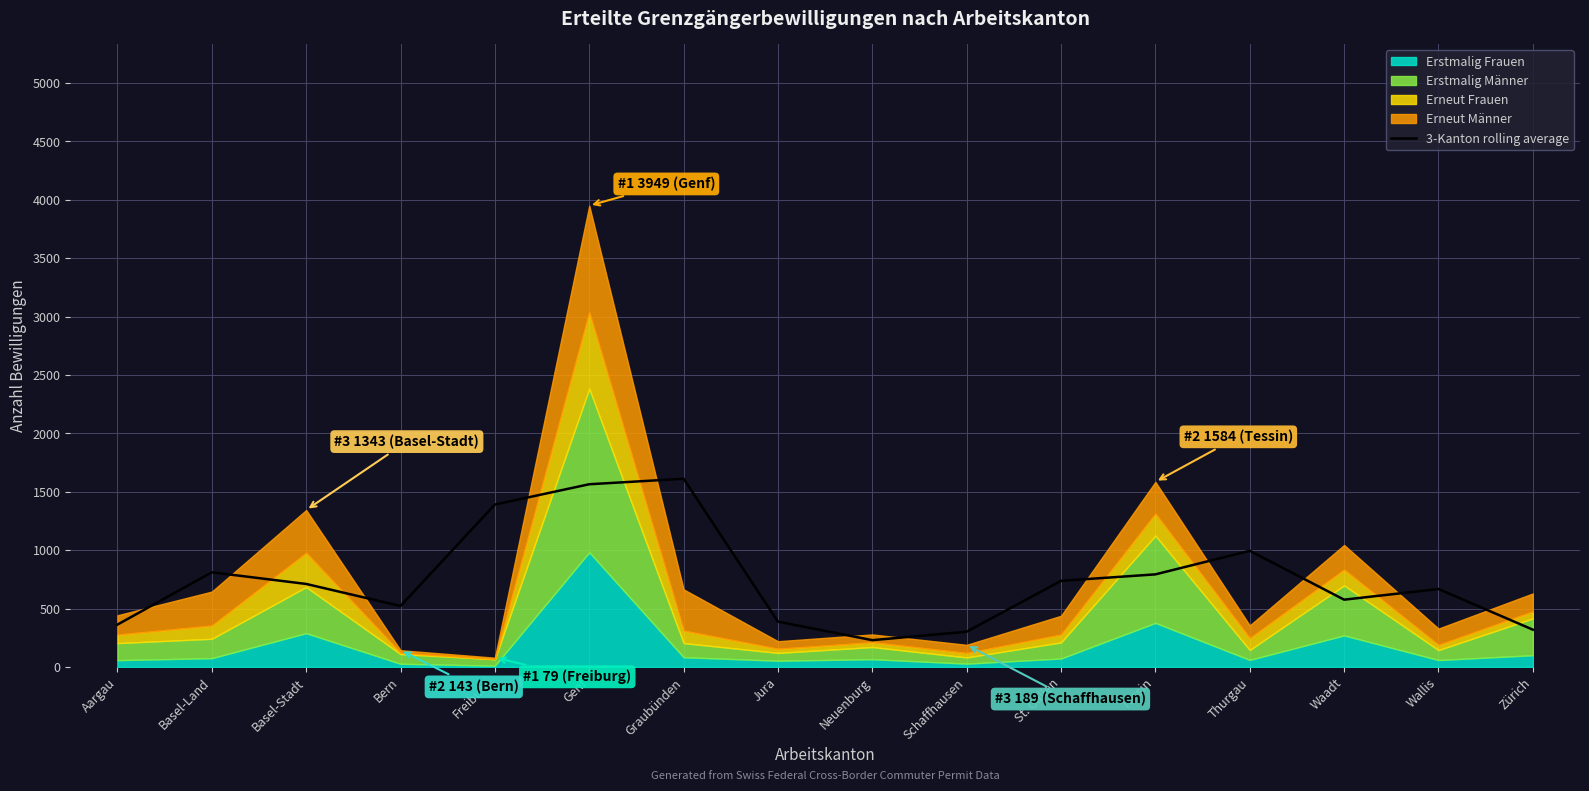

How many data points are less than 710?

8